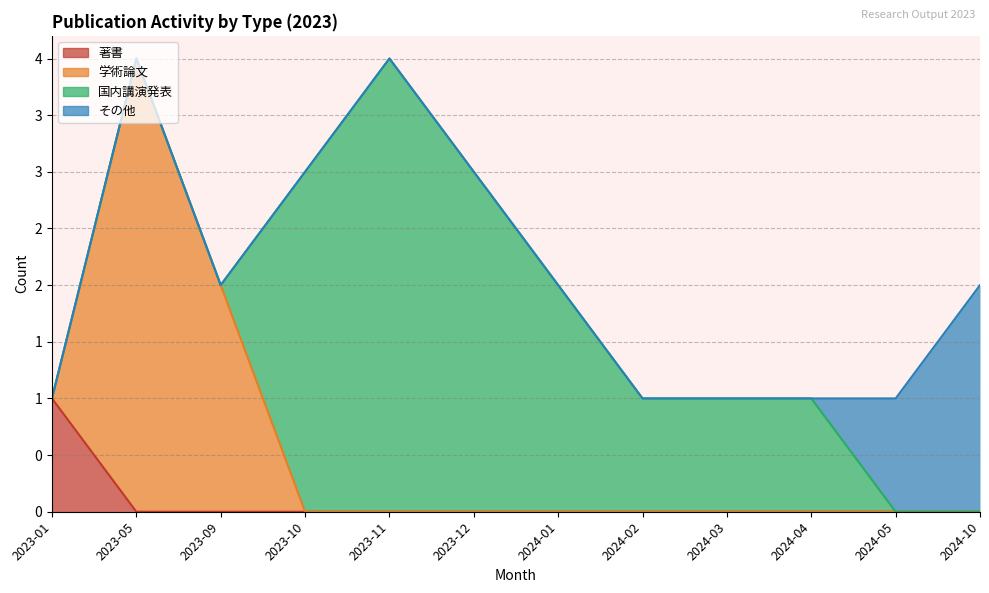

The 著書 series shows 1 at 2023-10. True or false?

False